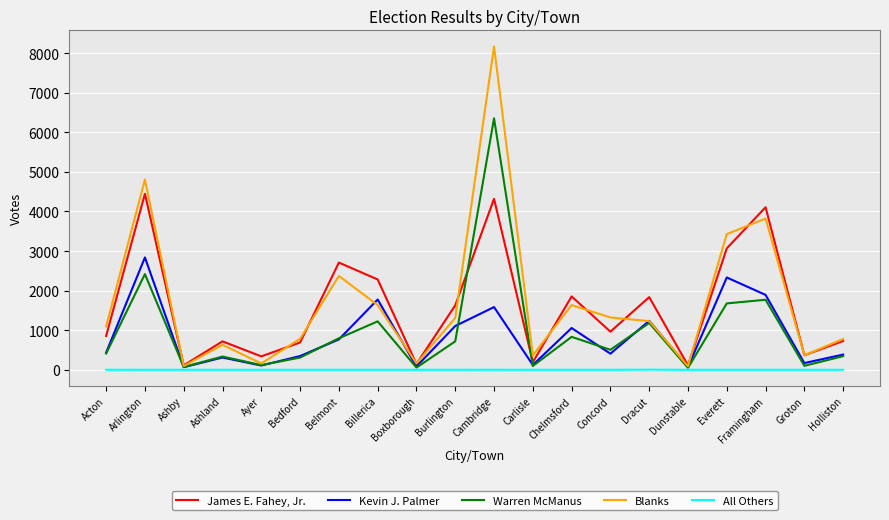

Which series changed the most between Ashby and Ashland?

James E. Fahey, Jr.